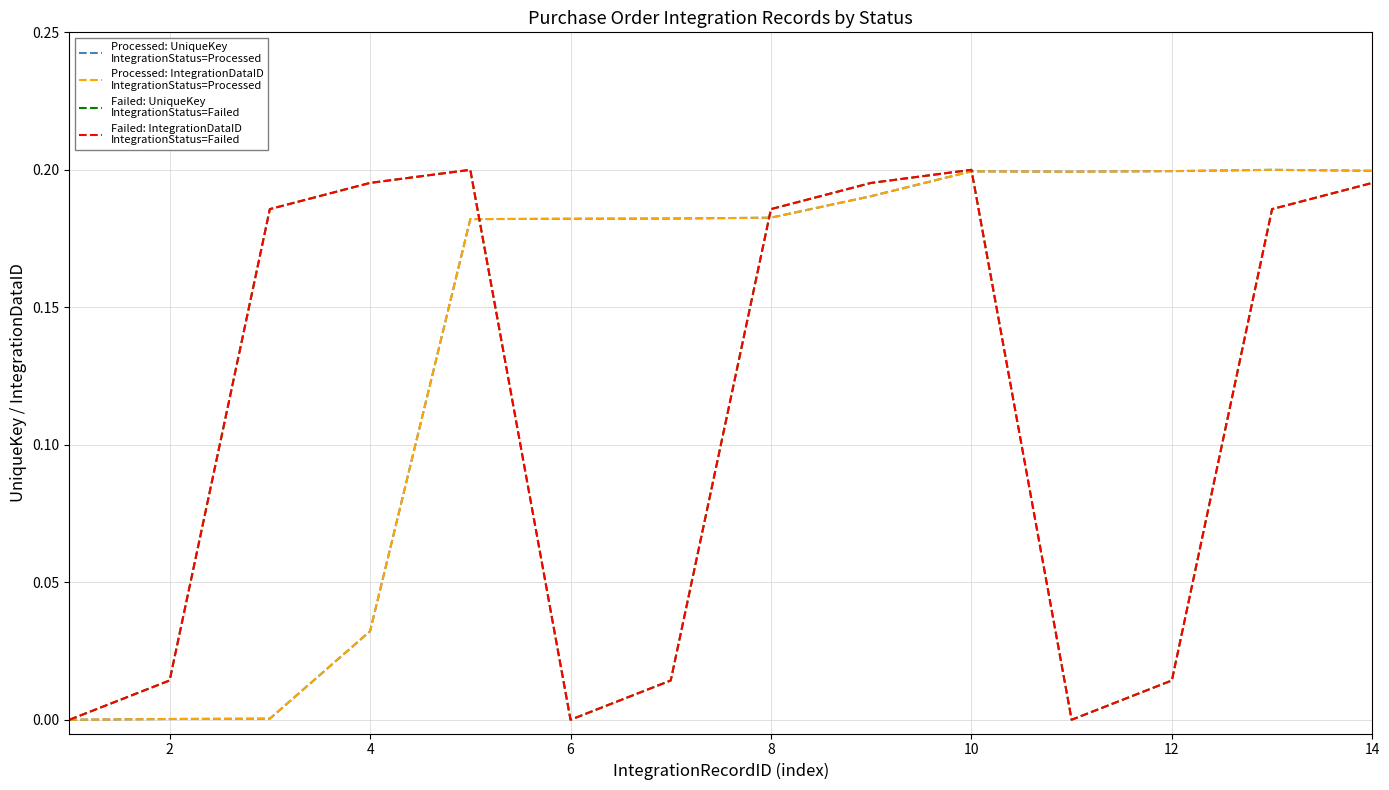

Does the chart have visible grid lines?

Yes